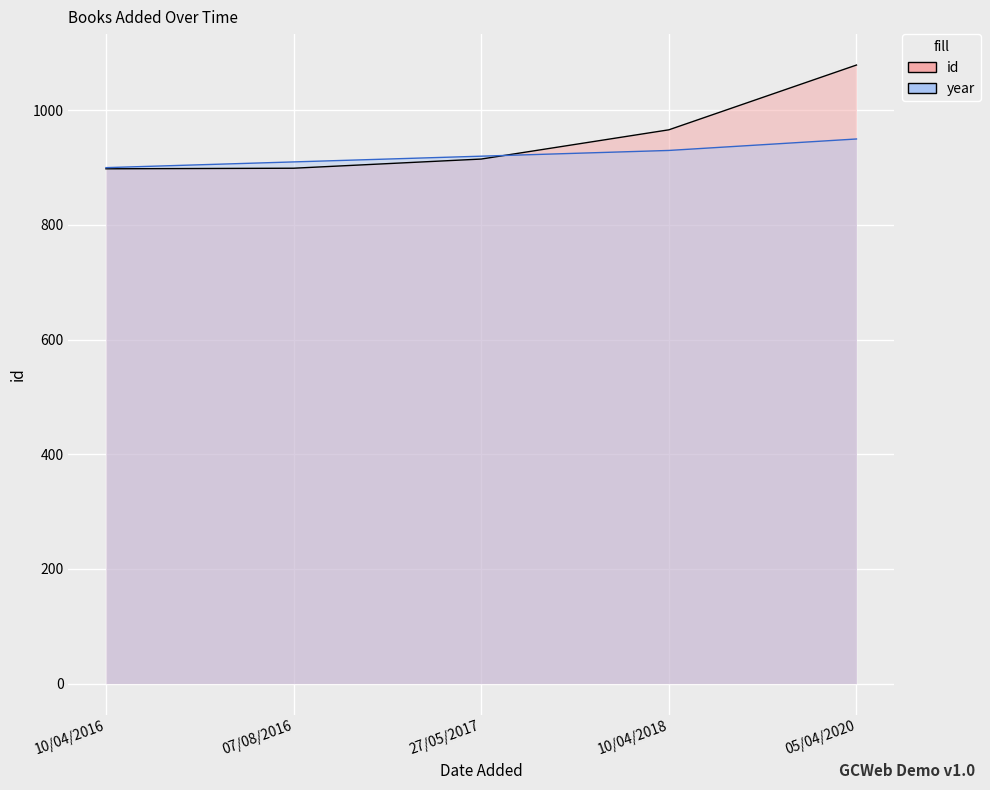

What is the approximate value of id at 27/05/2017, to the nearest 5?

915